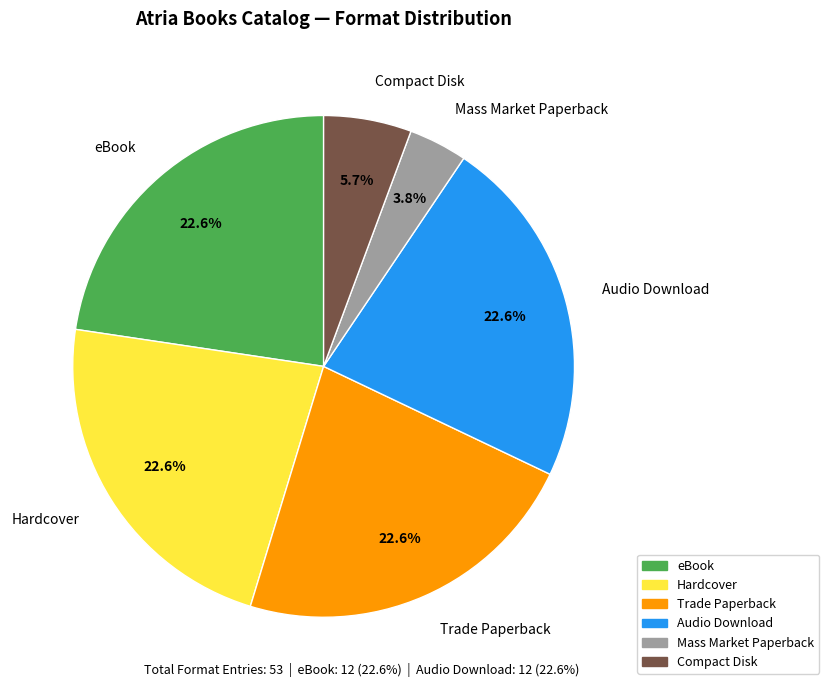

To the nearest percent, what is the difference between the largest and smallest slice percentages?

19%